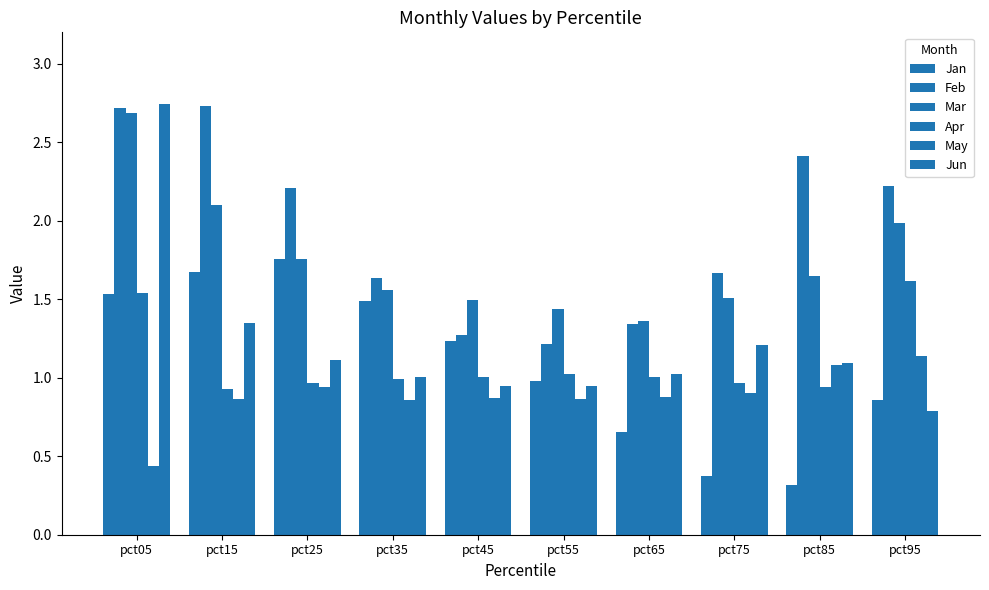

Reading right to left, transcribe all the data shown in this chart.

Jan: 0.9	0.3	0.4	0.7	1.0	1.2	1.5	1.8	1.7	1.5
Feb: 2.2	2.4	1.7	1.3	1.2	1.3	1.6	2.2	2.7	2.7
Mar: 2.0	1.7	1.5	1.4	1.4	1.5	1.6	1.8	2.1	2.7
Apr: 1.6	0.9	1.0	1.0	1.0	1.0	1.0	1.0	0.9	1.5
May: 1.1	1.1	0.9	0.9	0.9	0.9	0.9	0.9	0.9	0.4
Jun: 0.8	1.1	1.2	1.0	0.9	0.9	1.0	1.1	1.3	2.7